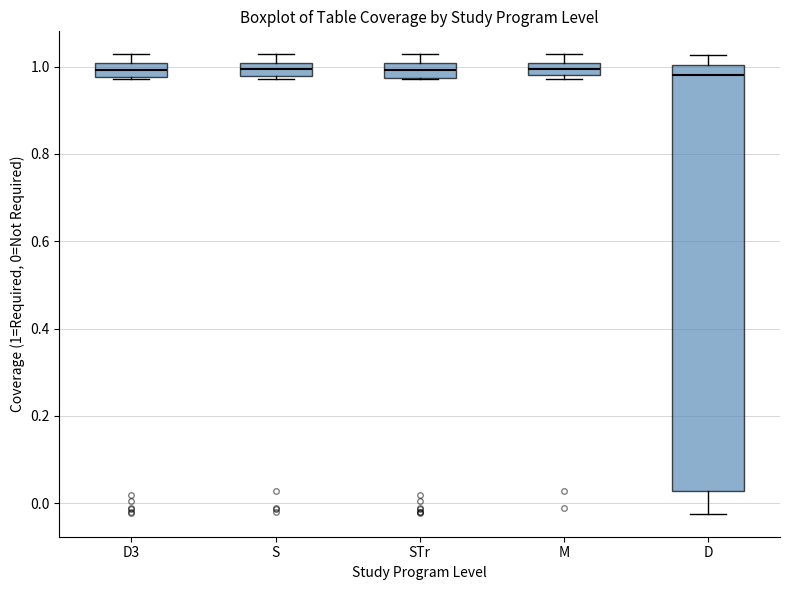

Where does the median line of the box for D sit on the y-axis? The values are not printed on the chart, so give them approximately, as read against the axis.

0.98